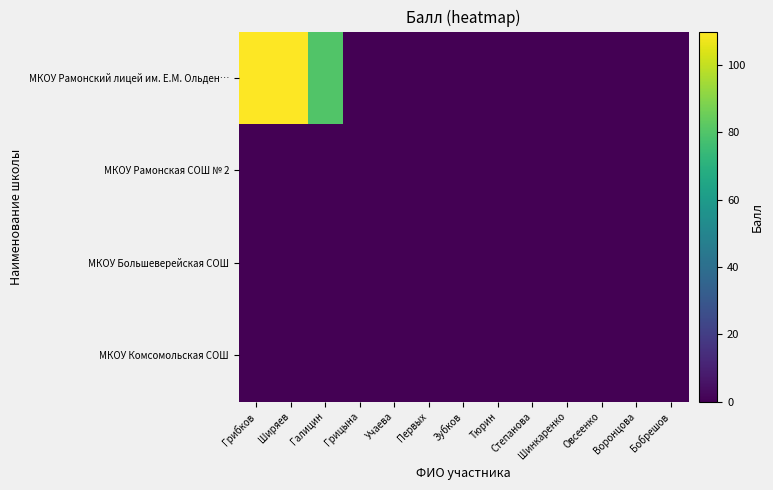

Which category has the lowest value across all series?

Грицына